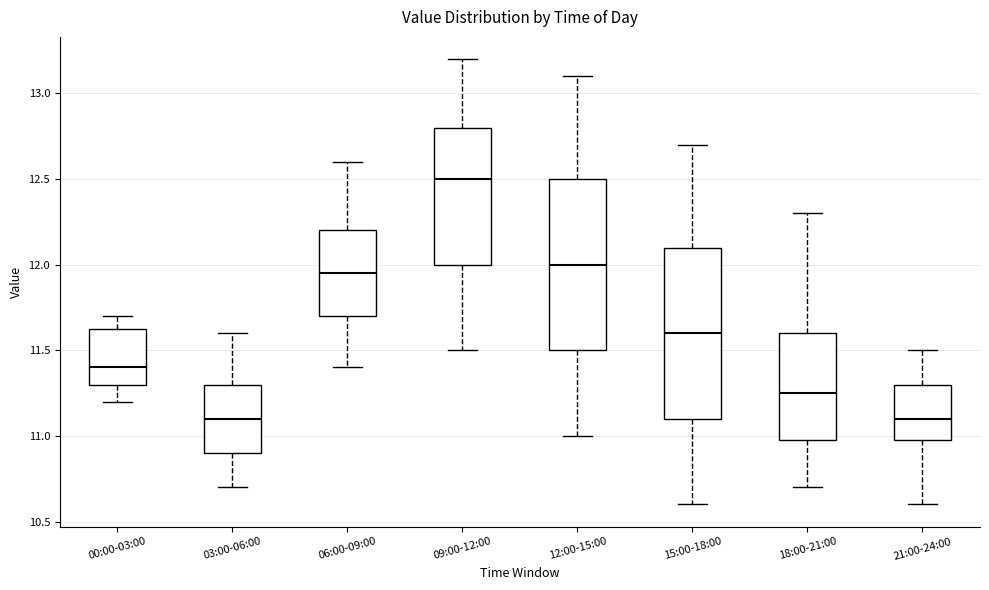

Reading left to right, read every box against the y-axis: the position of its median line, the range the box covers, and the ends of its whiskers. The values are not printed on the chart, so give them approximately, as read against the axis.

00:00-03:00: median 11.40, box 11.30 to 11.65, whiskers 11.20 to 11.70
03:00-06:00: median 11.10, box 10.90 to 11.30, whiskers 10.70 to 11.60
06:00-09:00: median 11.95, box 11.70 to 12.20, whiskers 11.40 to 12.60
09:00-12:00: median 12.50, box 12.00 to 12.80, whiskers 11.50 to 13.20
12:00-15:00: median 12.00, box 11.50 to 12.50, whiskers 11.00 to 13.10
15:00-18:00: median 11.60, box 11.10 to 12.10, whiskers 10.60 to 12.70
18:00-21:00: median 11.25, box 11.00 to 11.60, whiskers 10.70 to 12.30
21:00-24:00: median 11.10, box 11.00 to 11.30, whiskers 10.60 to 11.50